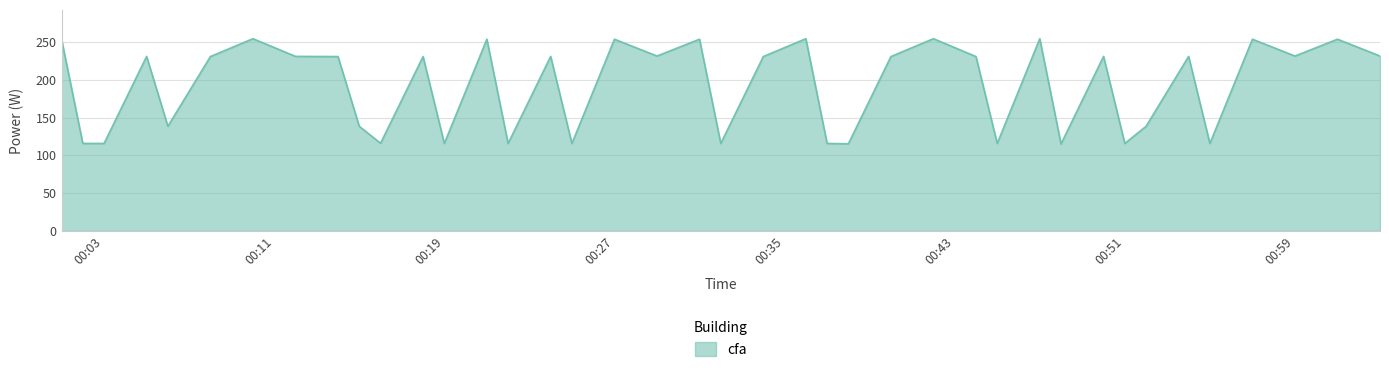

What is the smallest value displayed?

115.1